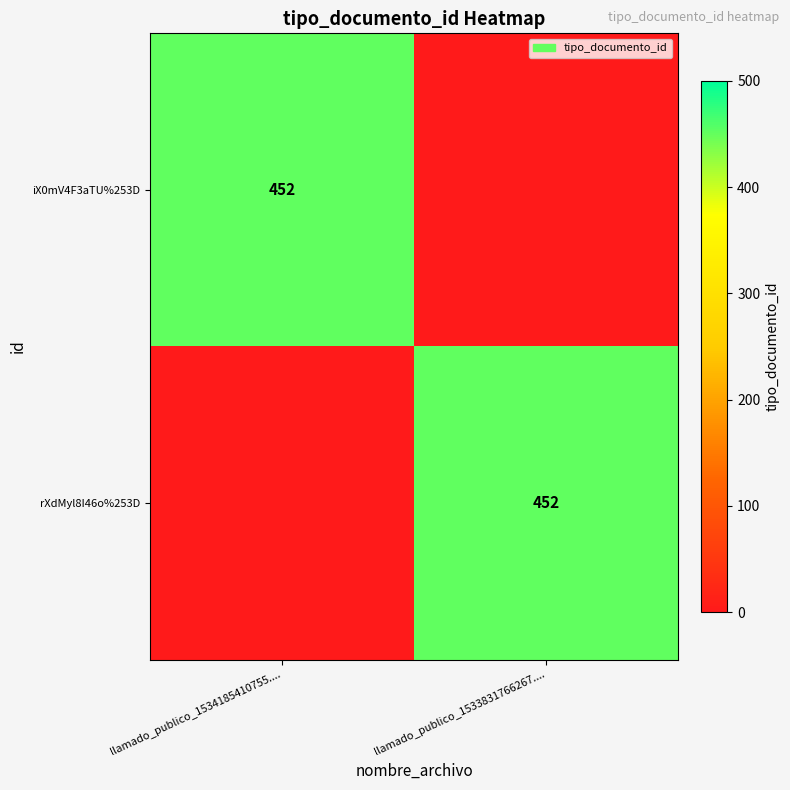

At how many categories does at least one series exceed 432?

2